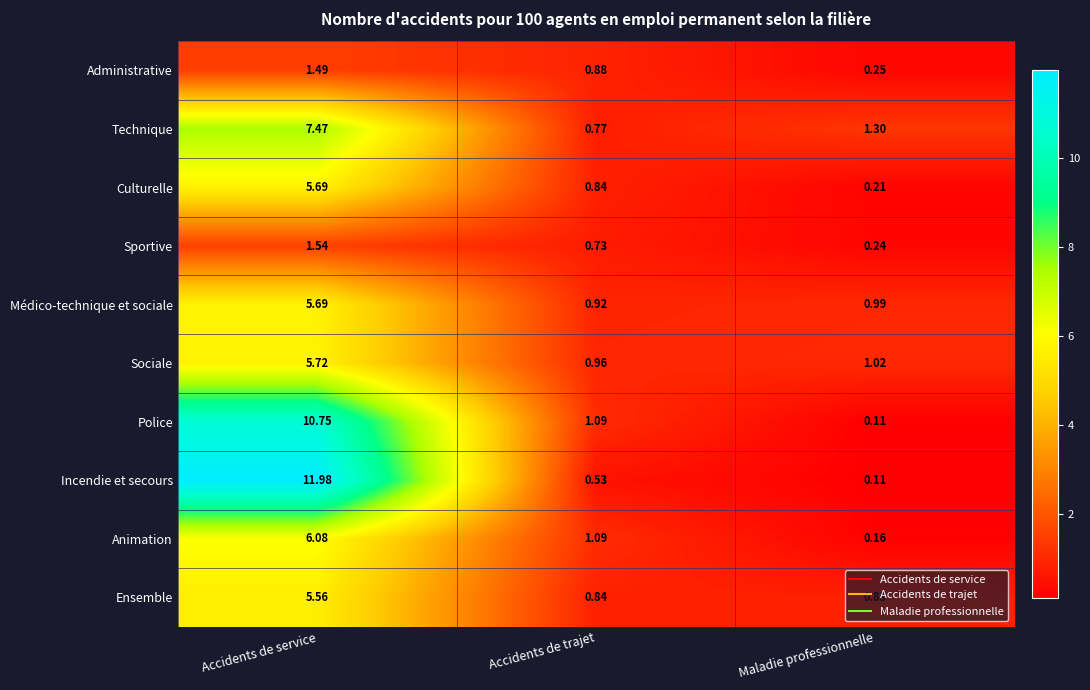

At which label does Technique reach its minimum?

Accidents de trajet